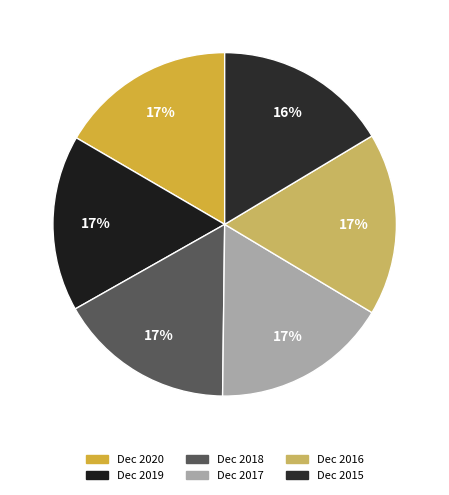

How many slices are in this pie chart?

6